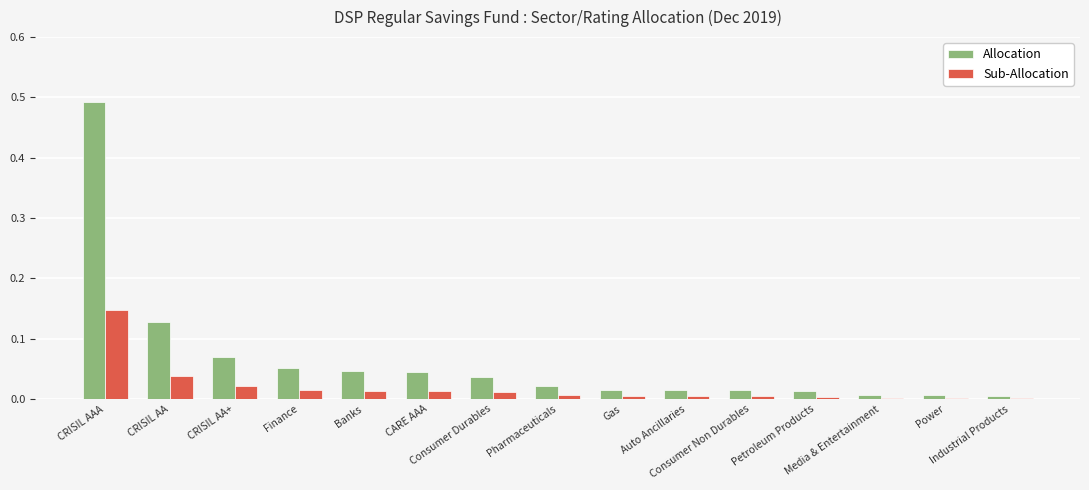

The Sub-Allocation series shows 0.0 at Consumer Non Durables. True or false?

True